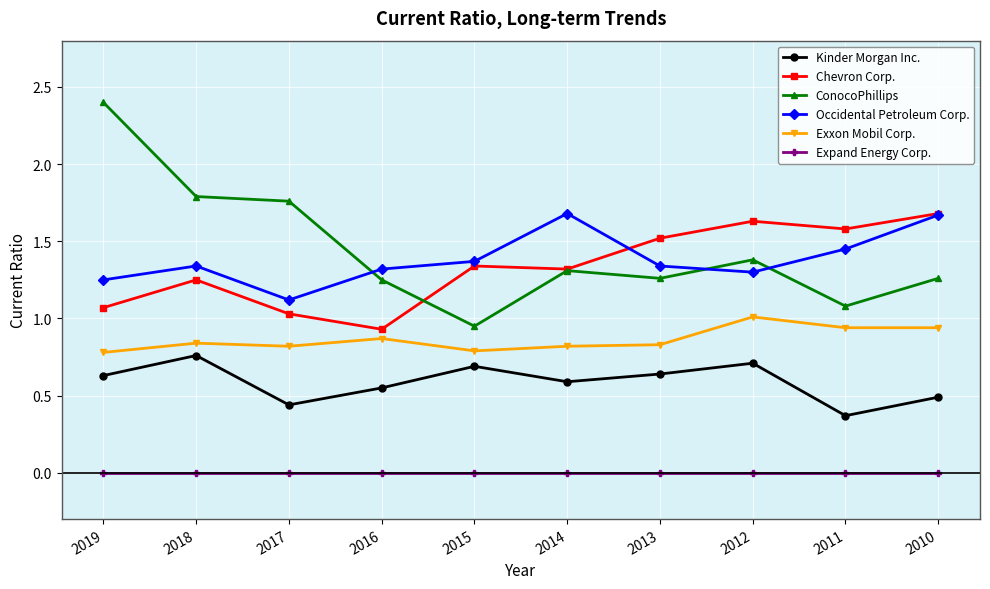

Where is the first local maximum for Kinder Morgan Inc.?

2018